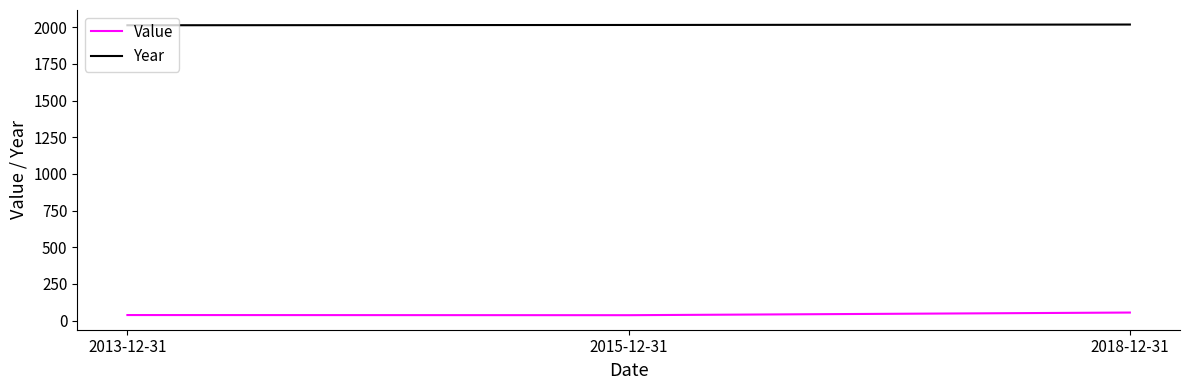

What is the average value of the Year series?

2015